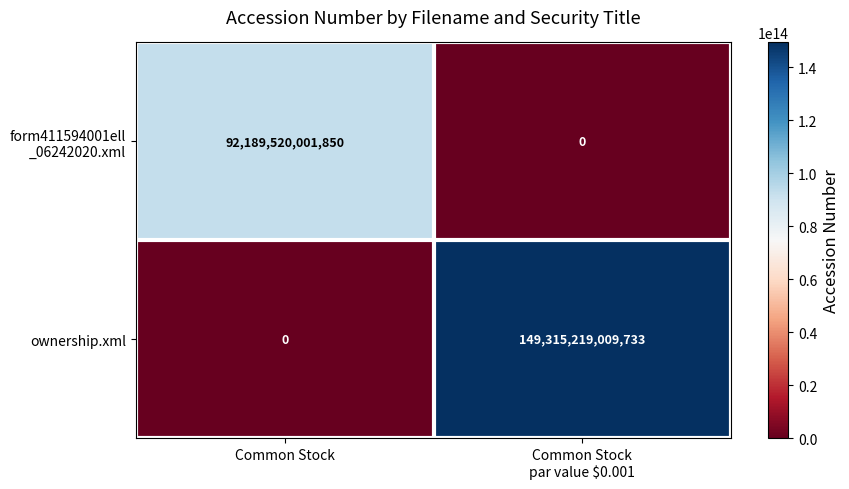

At how many categories does at least one series exceed 116018447747065?

1